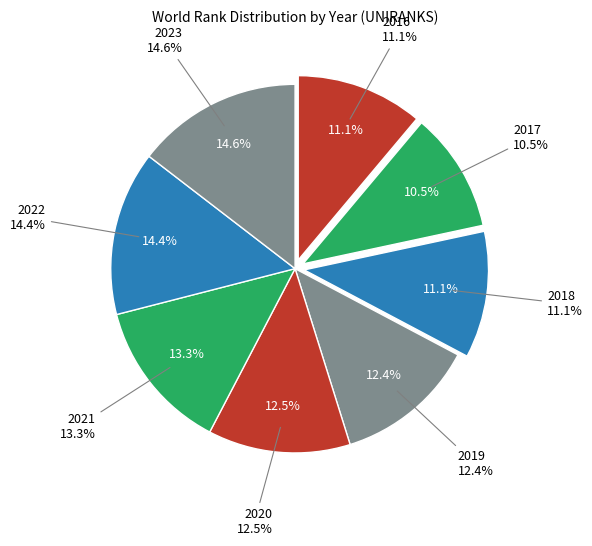

What is the ratio of the value at 2016 to the value at 2021?

0.8